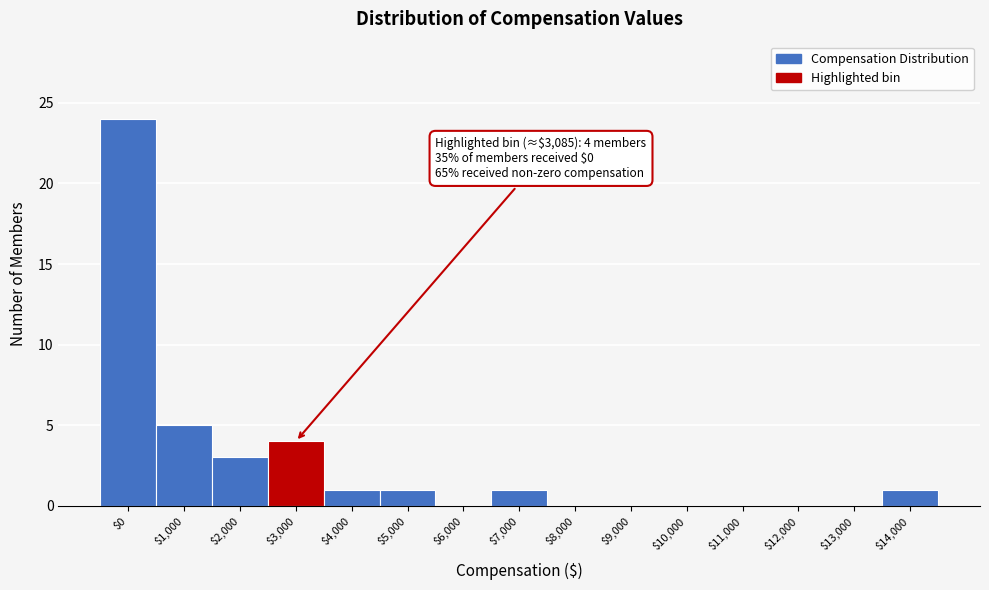

What is the maximum value shown in the chart?

24